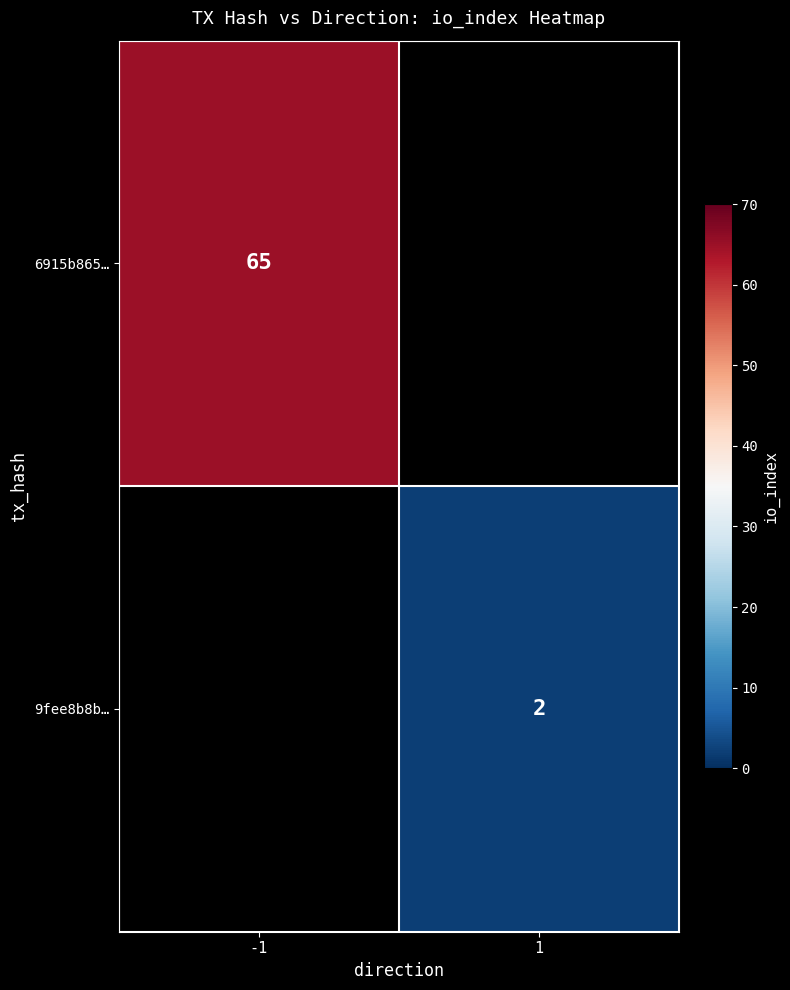

True or false: 6915b865… has a value of 88.3 at -1.

False